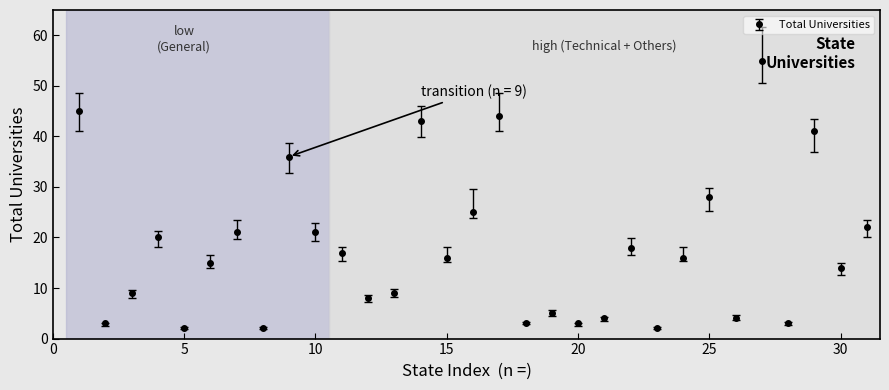

What is the greatest value displayed?

55